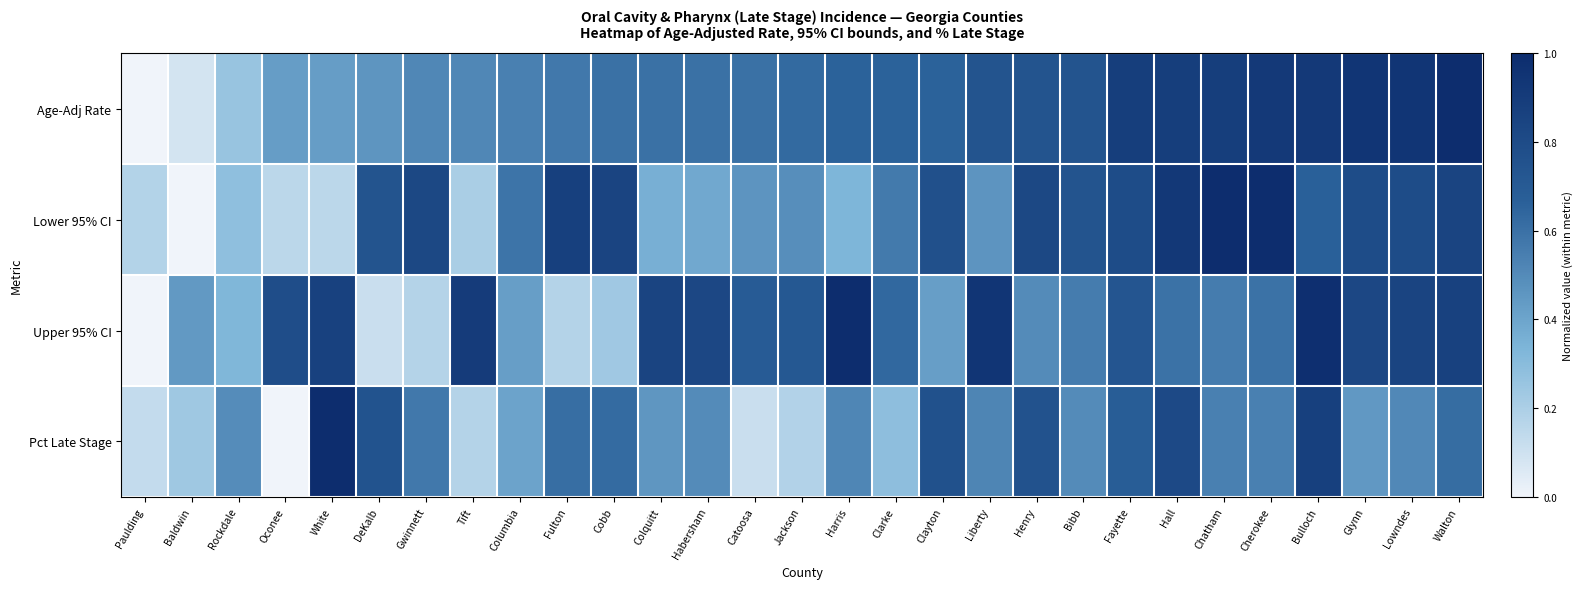

At how many categories does at least one series exceed 0?

29